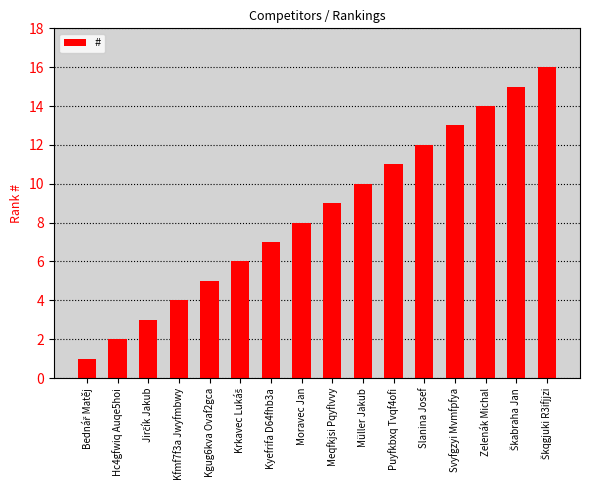

What is the greatest value displayed?

16